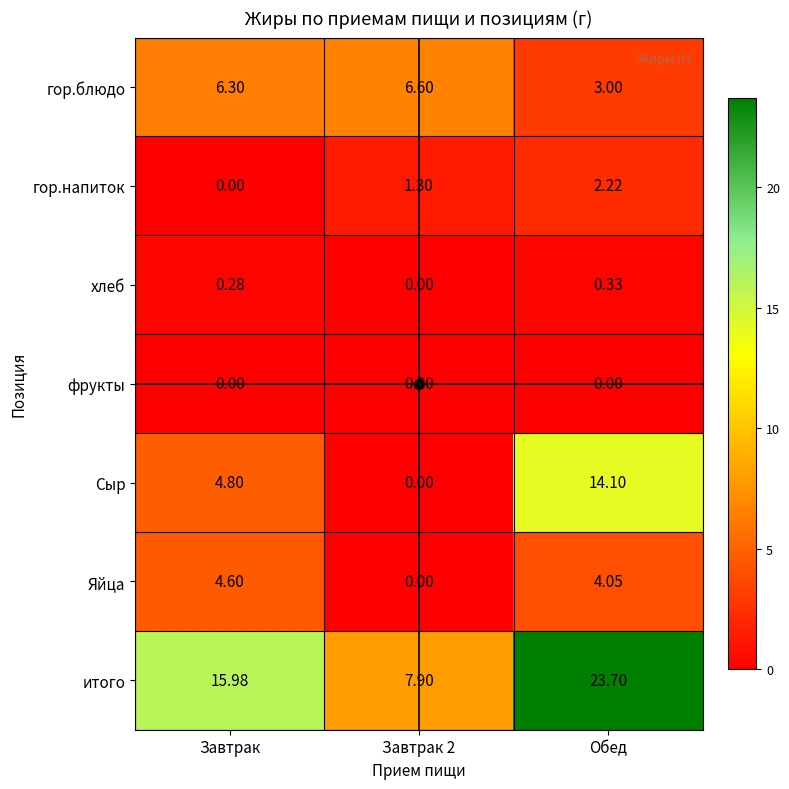

Is the value of итого at Обед greater than the value of гор.блюдо at Завтрак 2?

Yes